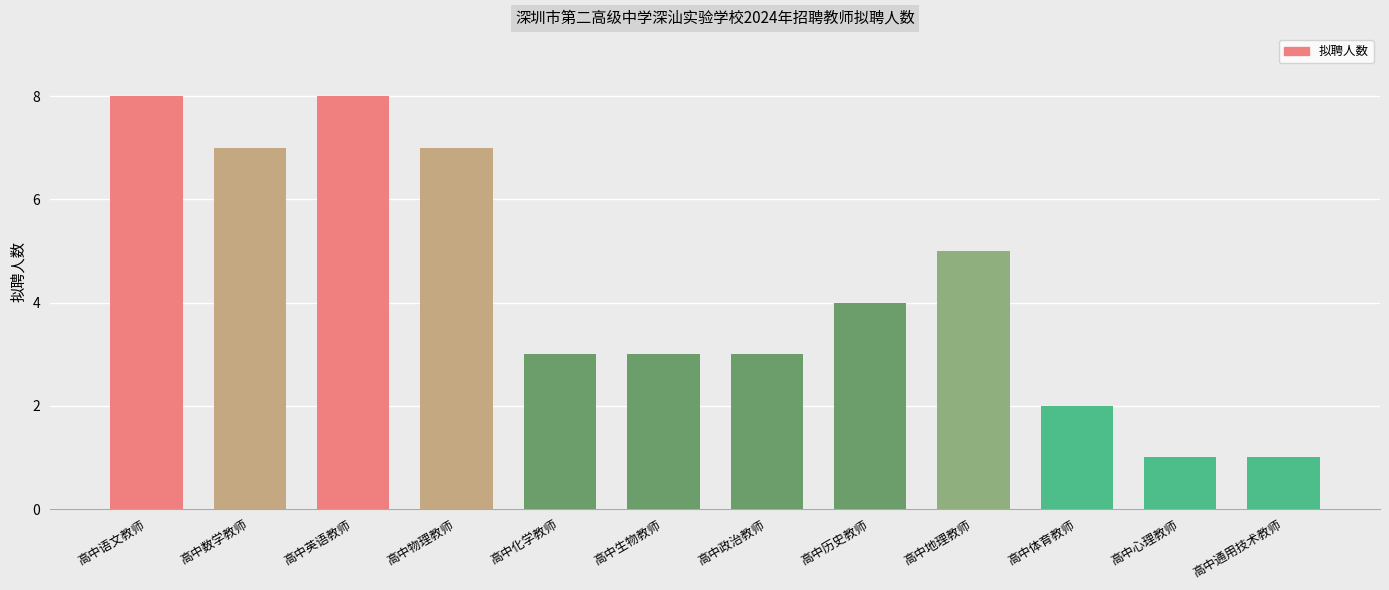

Is it true that the value at 高中数学教师 is 7?

True